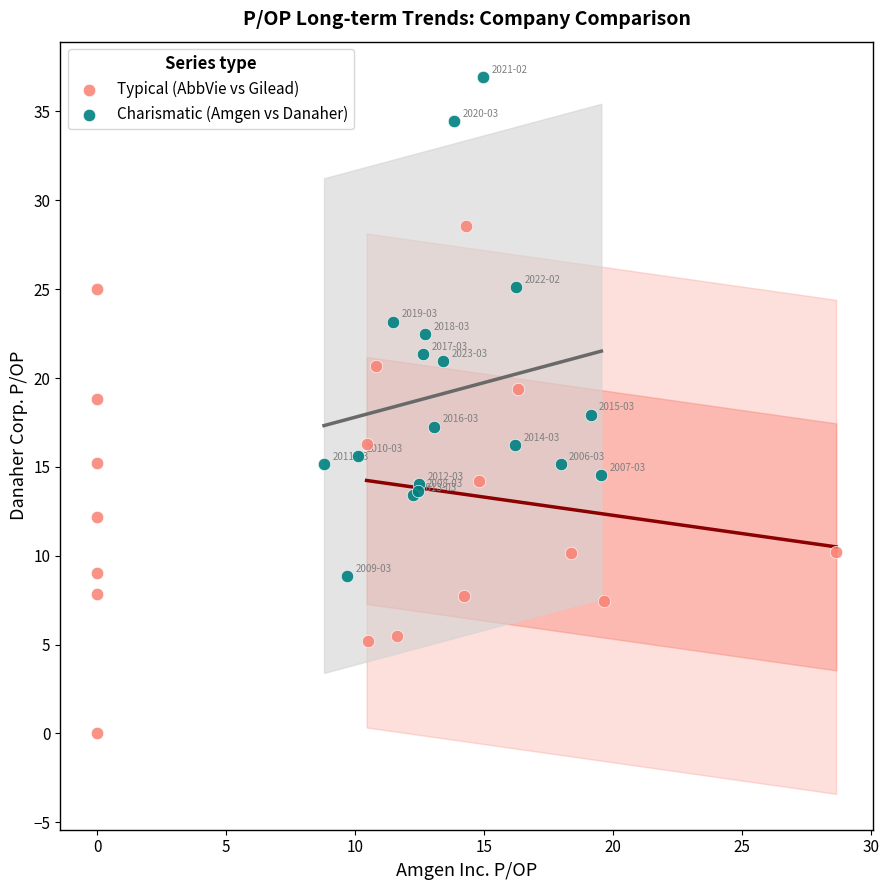

Which series reaches the minimum Y coordinate?

Typical (AbbVie vs Gilead)